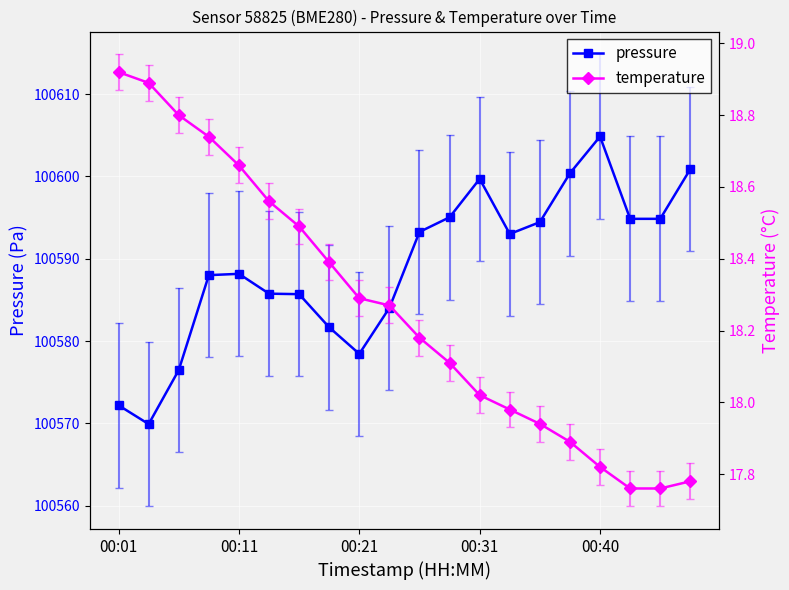

True or false: temperature and pressure intersect in this chart.

False